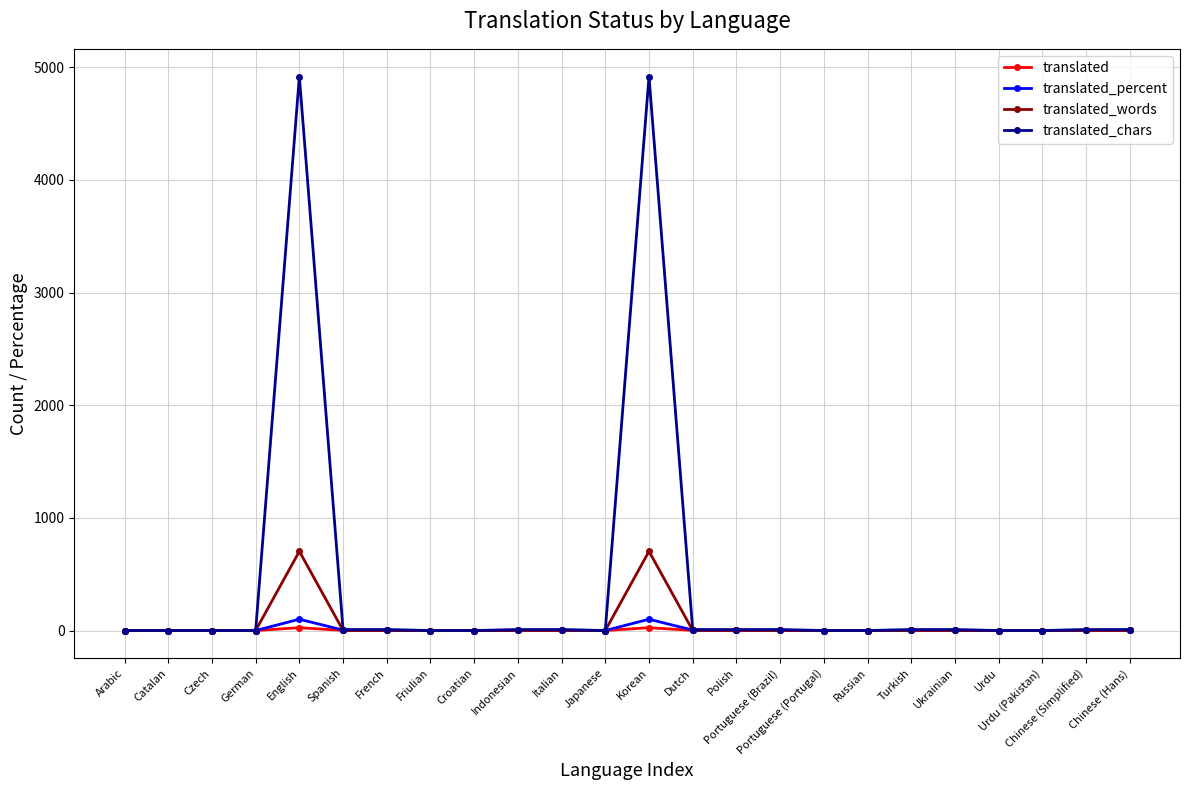

List the series in order of their peak value, highest first.

translated_chars, translated_words, translated_percent, translated